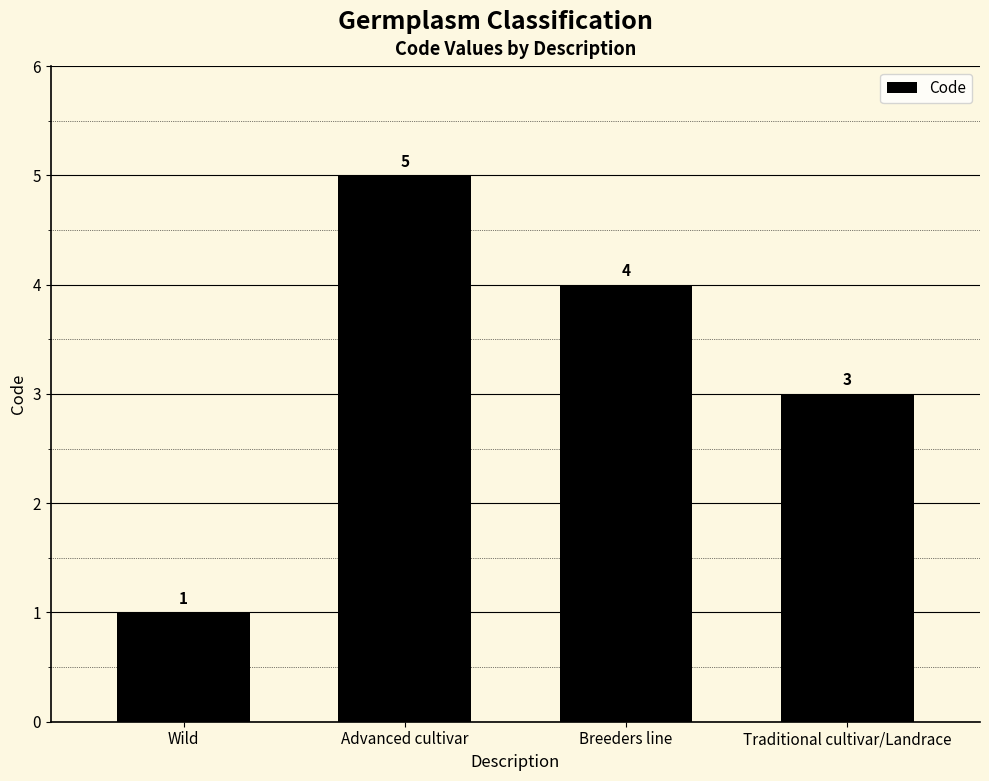

The value at Advanced cultivar is 2. True or false?

False